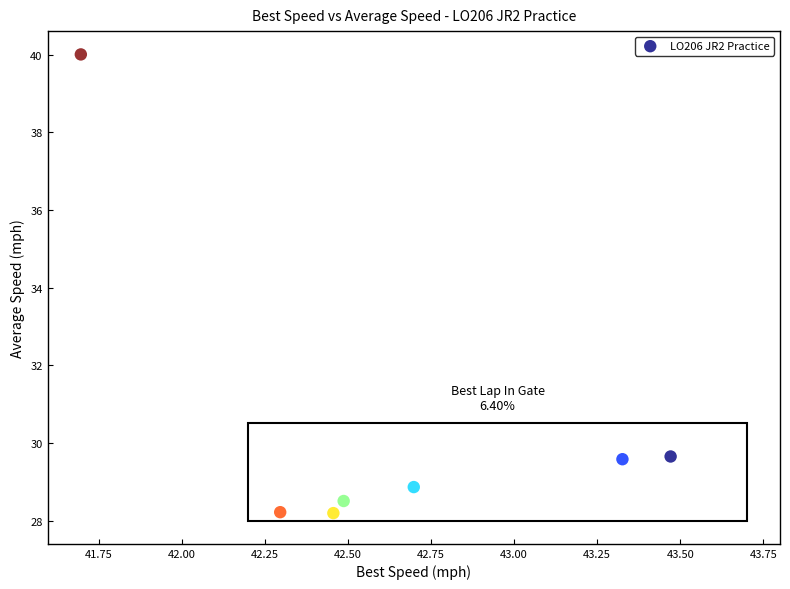

What is the average X value?

42.6